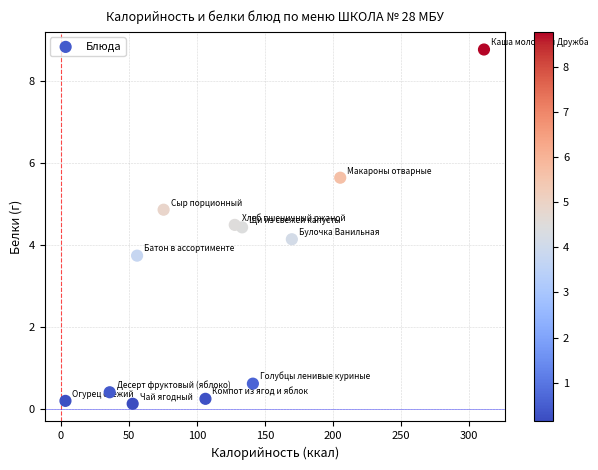

What Y value in the scatter plot is closest to 4?

4.2